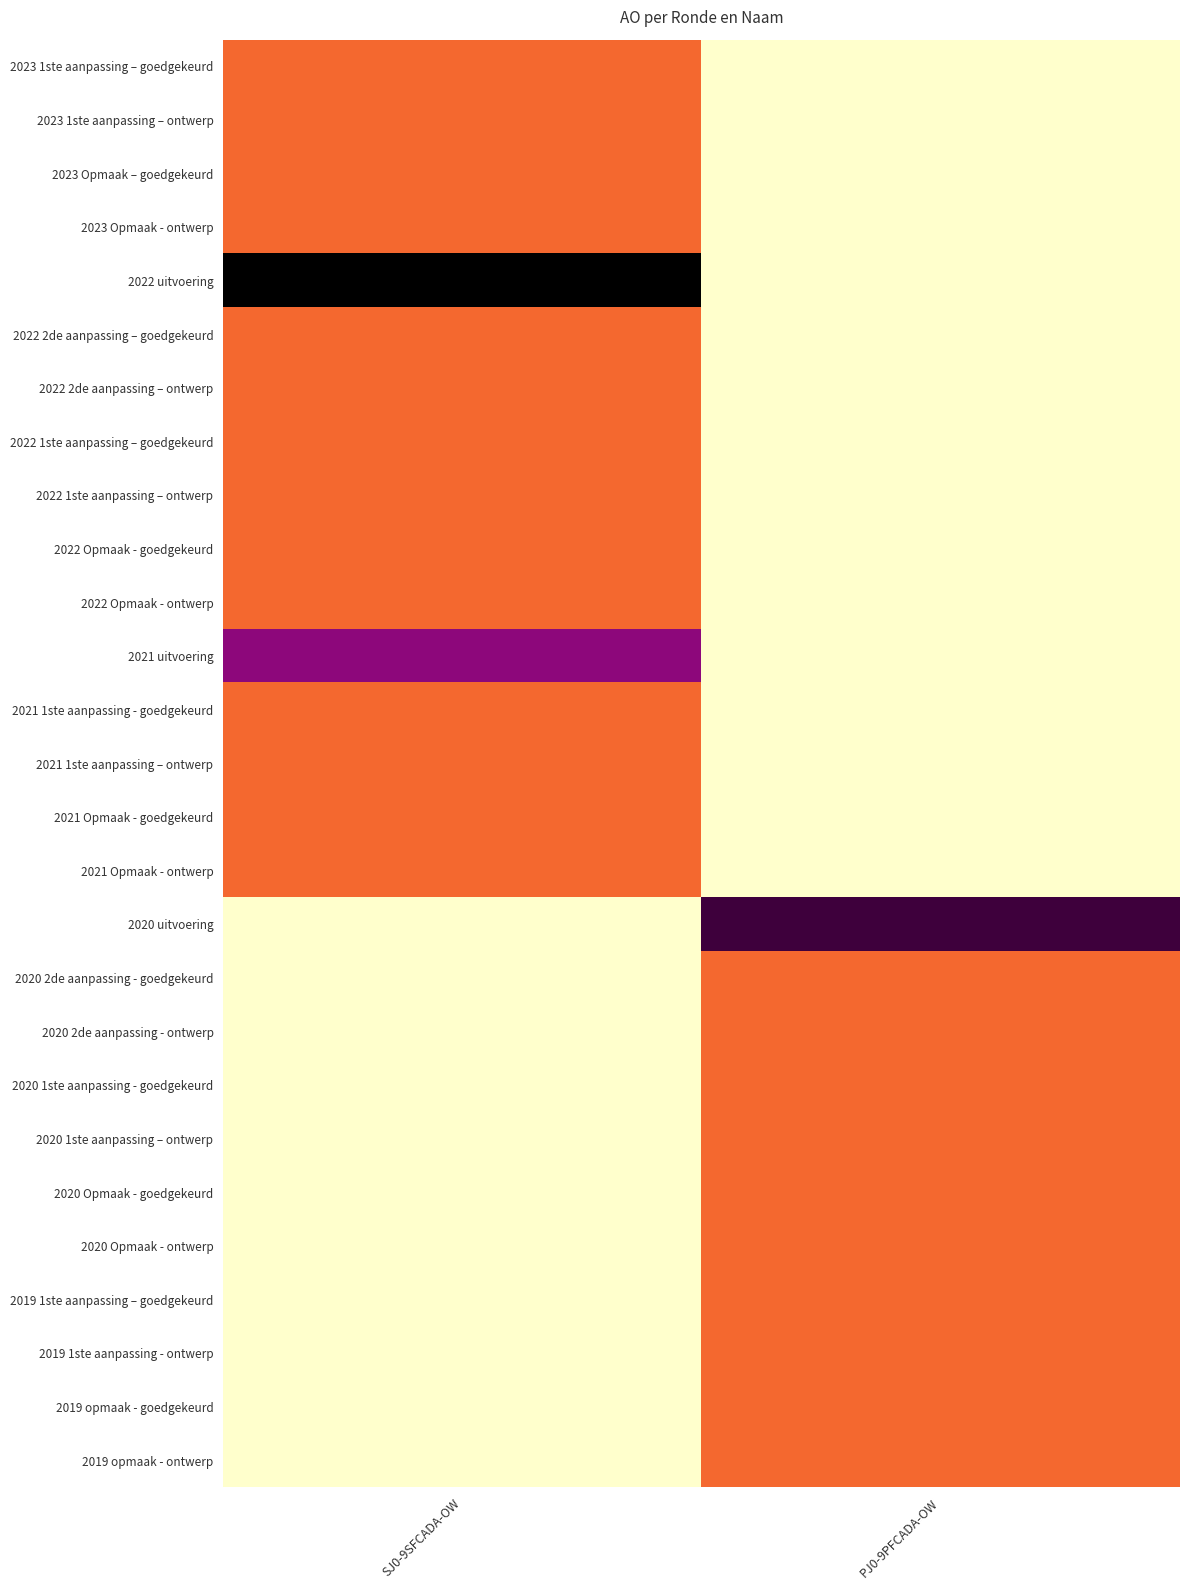

At how many categories does at least one series exceed 287?

1